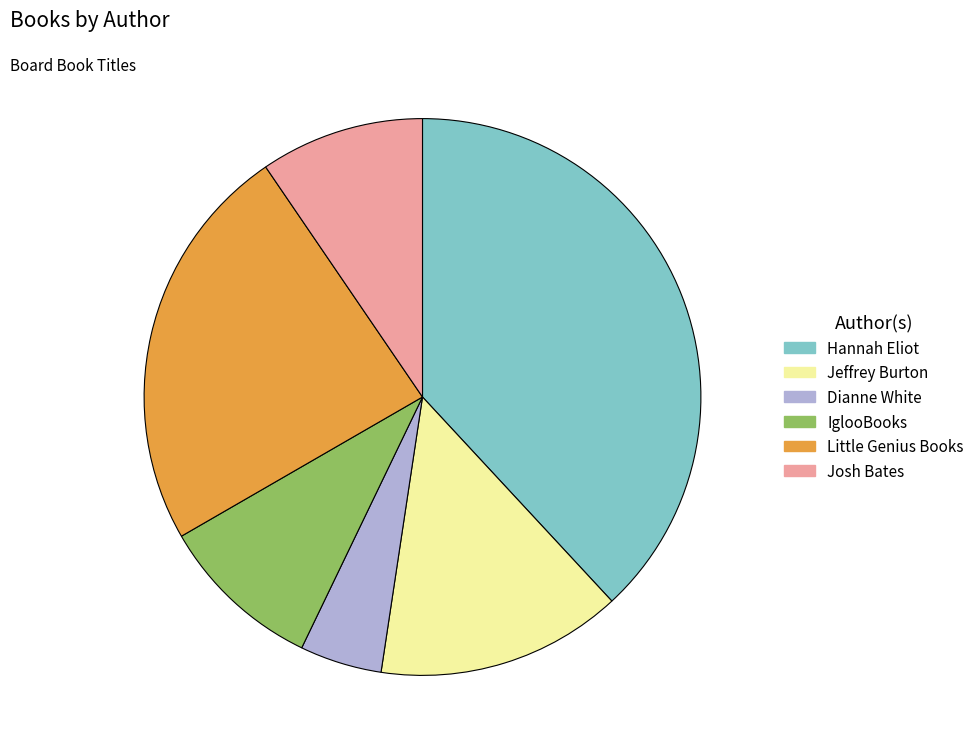

The IglooBooks slice represents 10% of the pie. True or false?

True